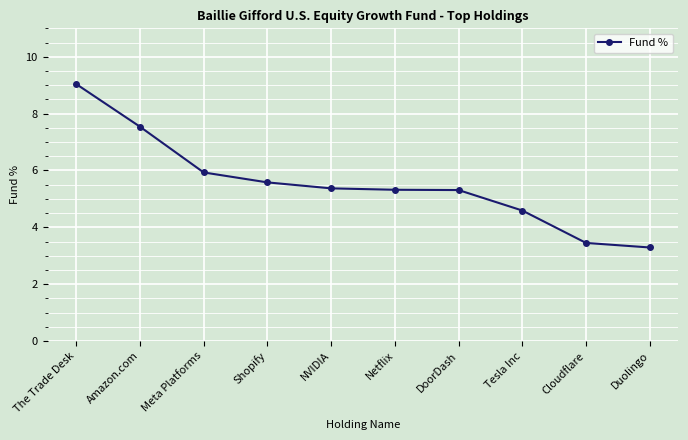

Count the number of categories in the chart.

10